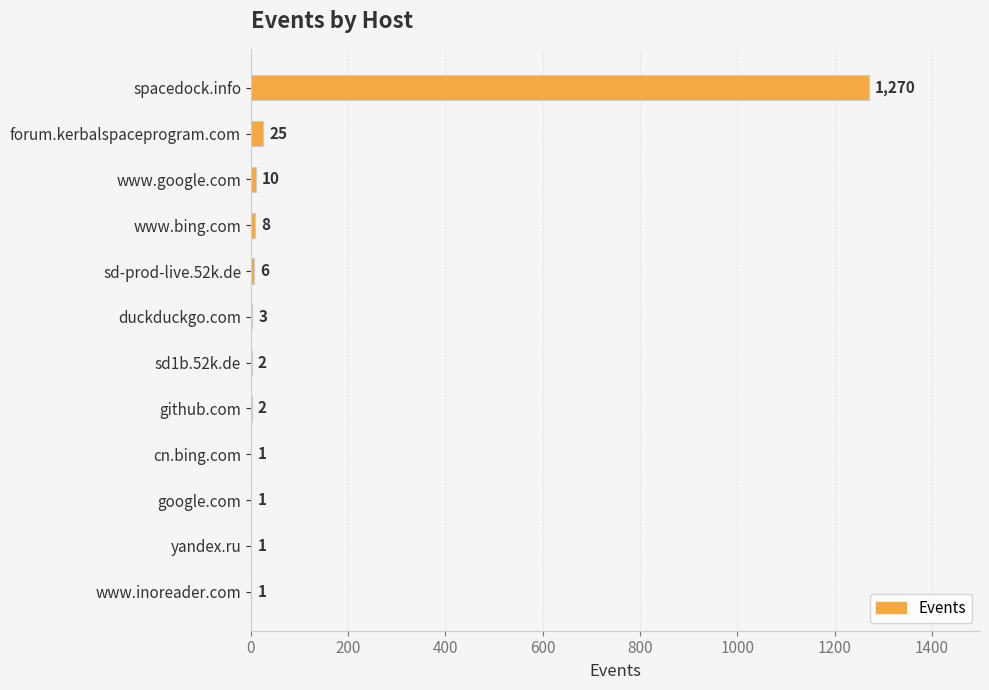

How many series are shown in this chart?

1